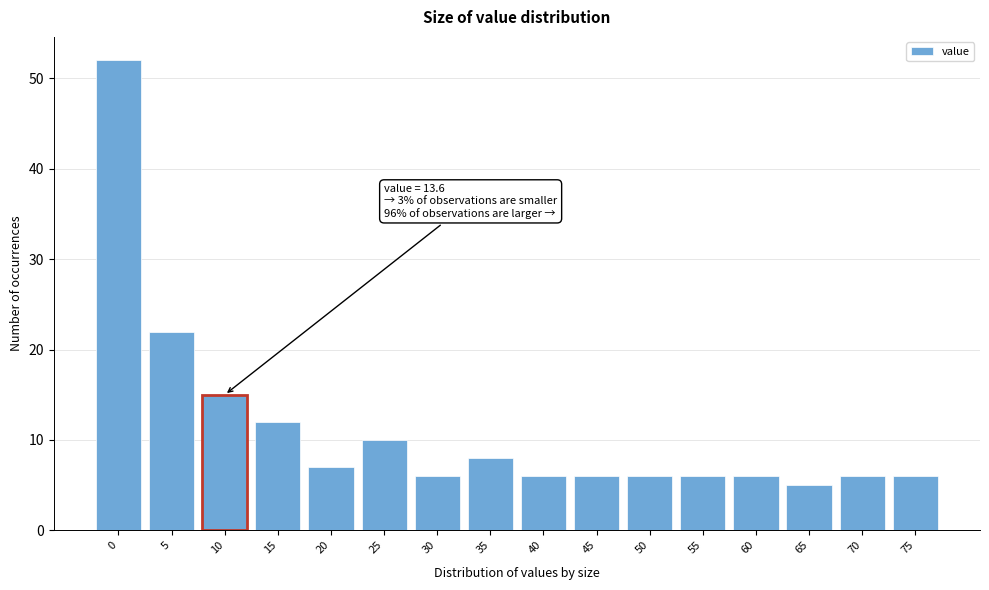

Reading right to left, what are all the values shown in this chart?

75=6	70=6	65=5	60=6	55=6	50=6	45=6	40=6	35=8	30=6	25=10	20=7	15=12	10=15	5=22	0=52